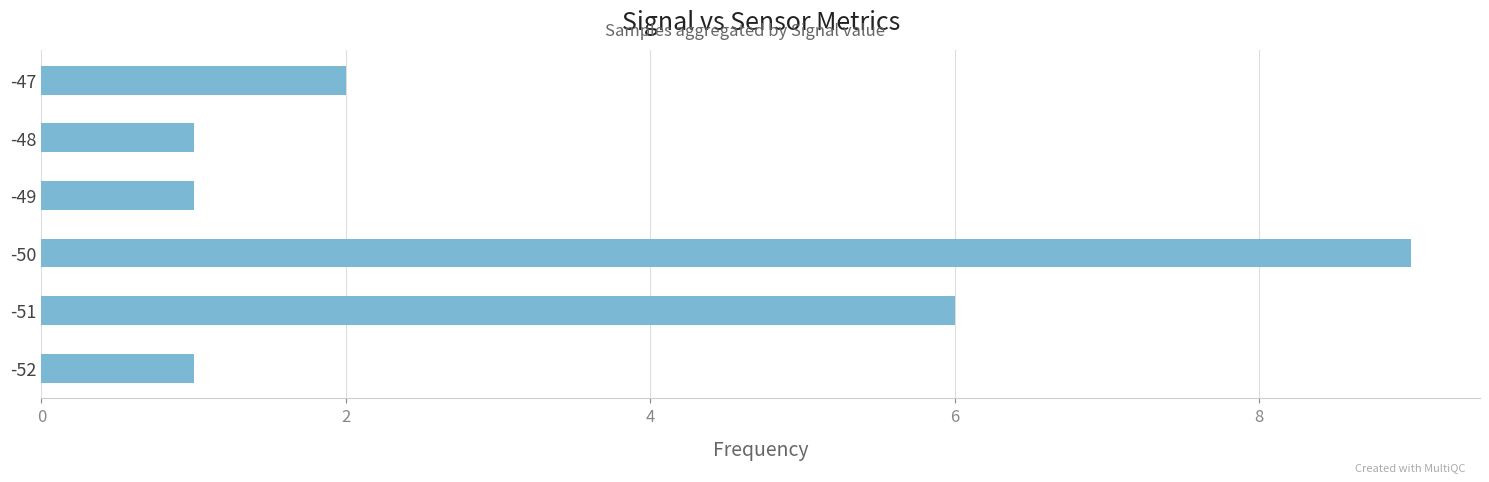

True or false: the data shows 2 at -49.

False